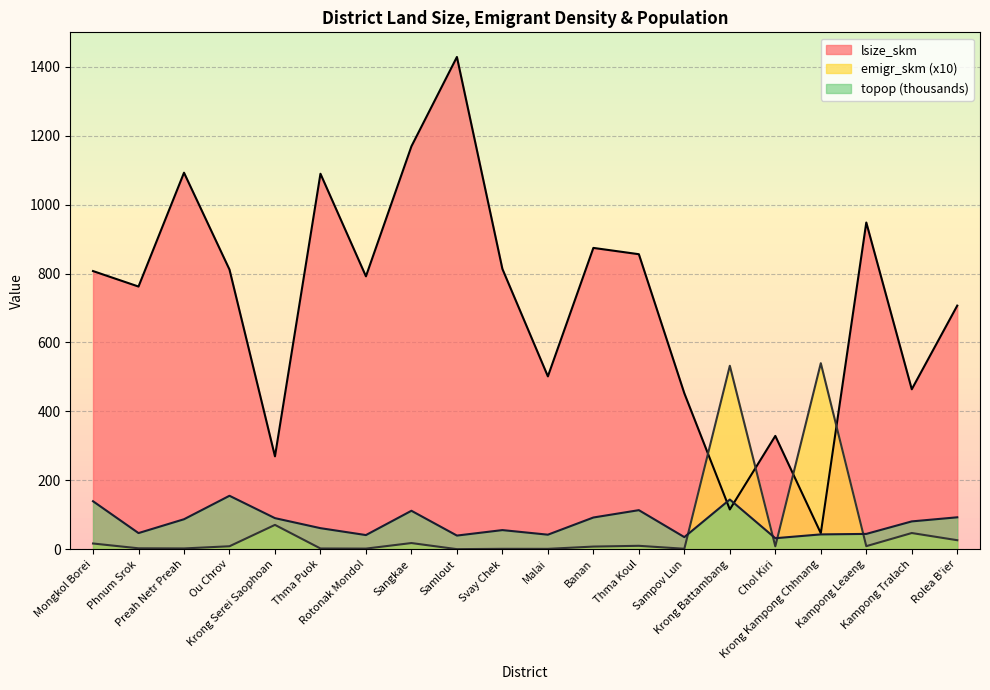

List the series in order of their peak value, highest first.

lsize_skm, emigr_skm (x10), topop (thousands)